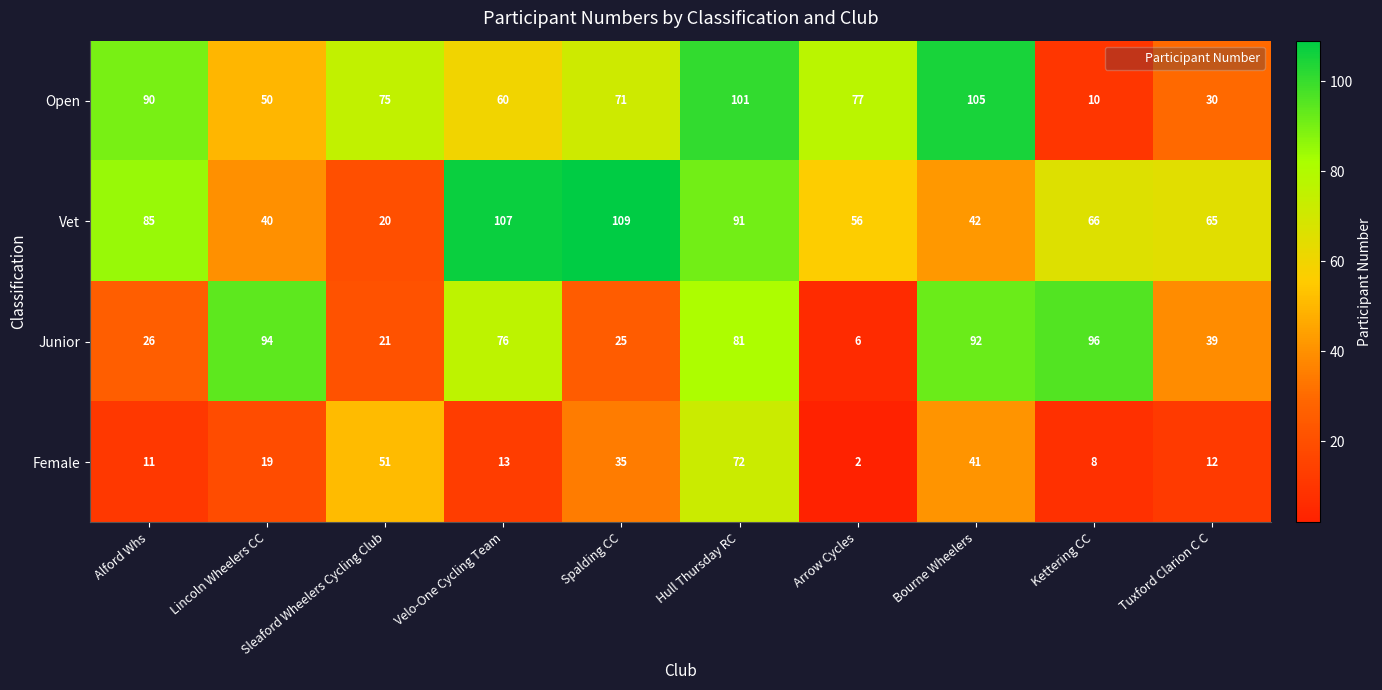

What is the difference between the Open values at Arrow Cycles and Bourne Wheelers?

28